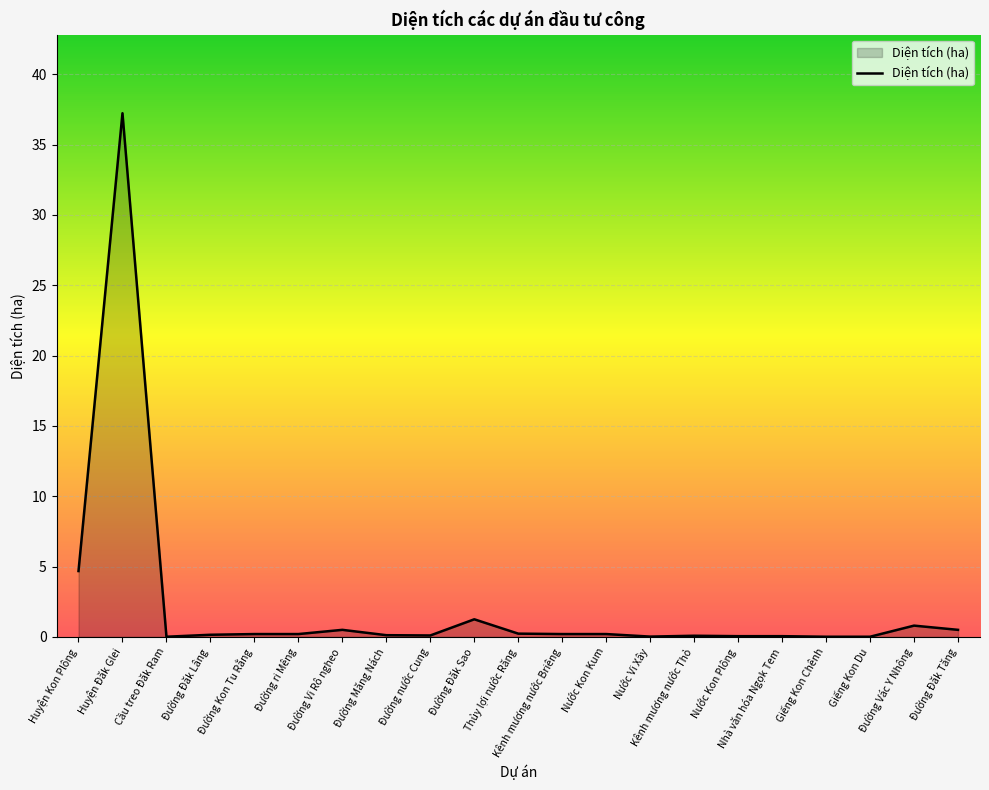

What is the approximate value at Đường nước Cung?

0.1